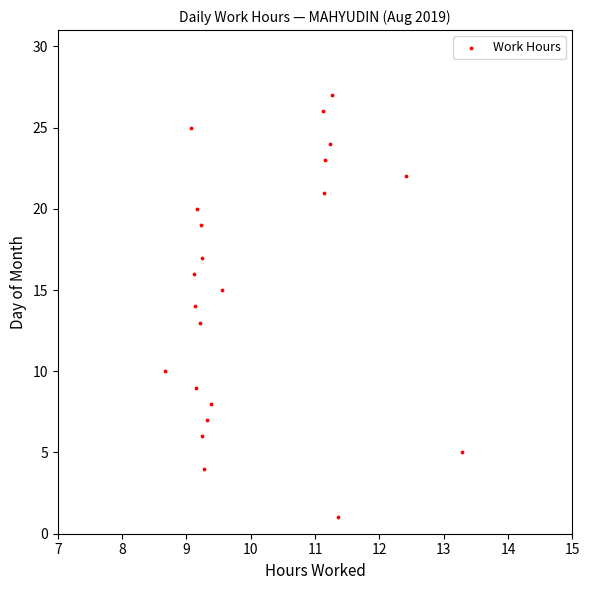

What is the range of Y values (max minus min)?

26